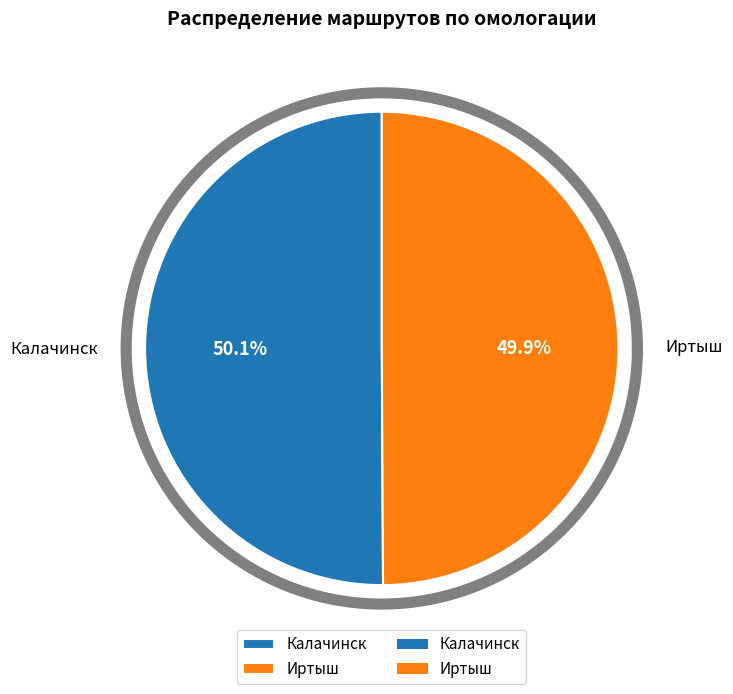

To the nearest percent, what portion does Иртыш represent?

50%